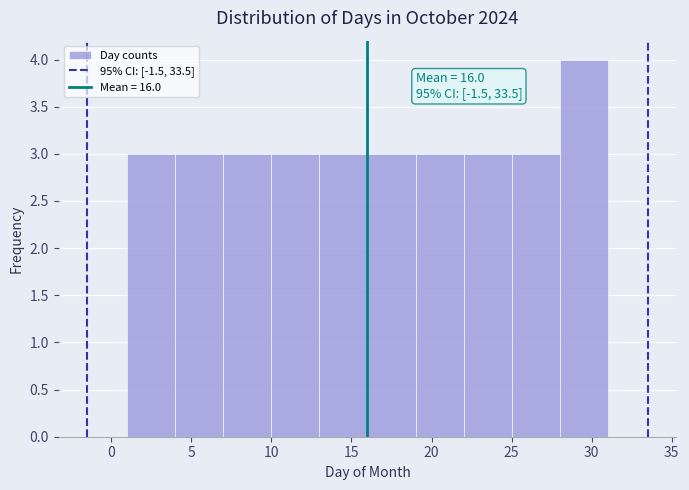

Which range on the x-axis has the tallest bar?

28 to 31